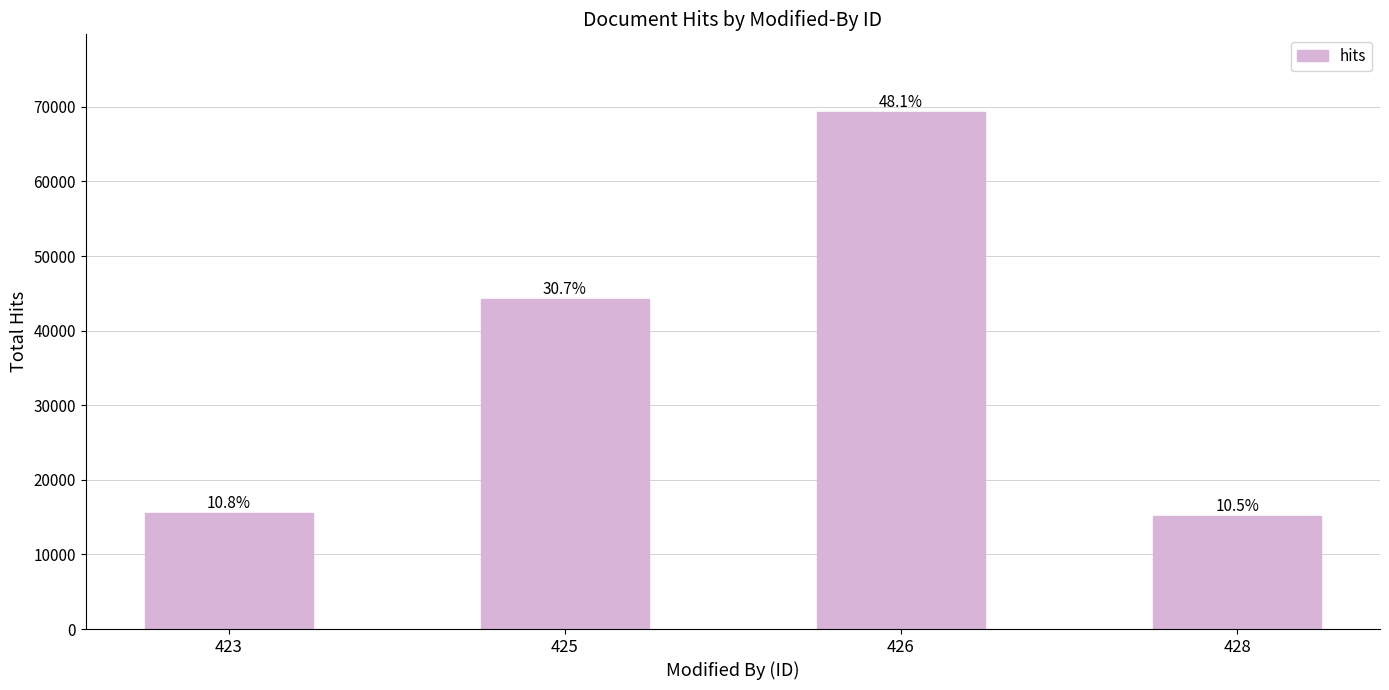

Where is the data nearest to the value 42236?

425